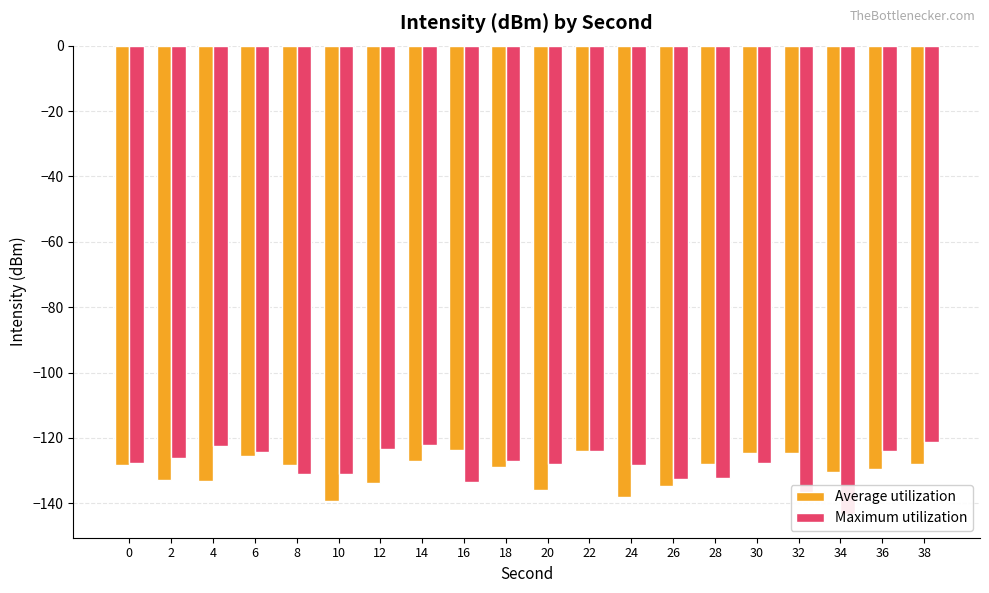

The Maximum utilization series shows -121.3 at 38. True or false?

True